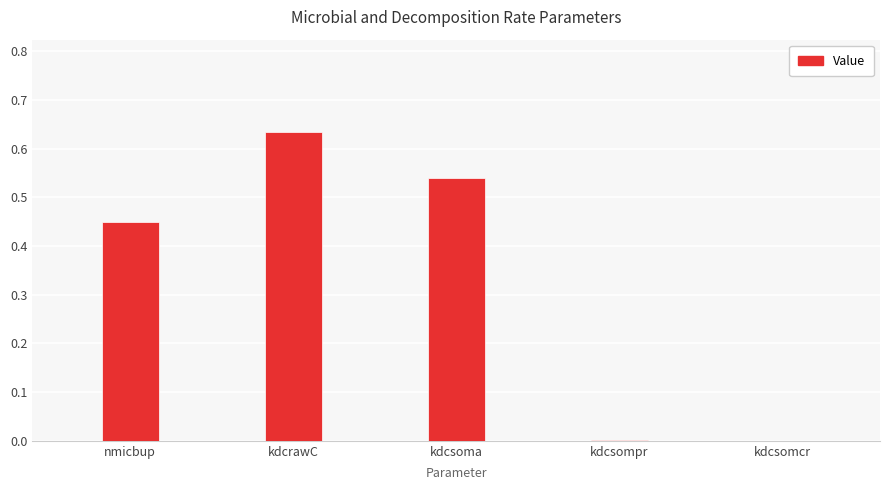

What is the sum of the values at kdcsoma and nmicbup?

1.0